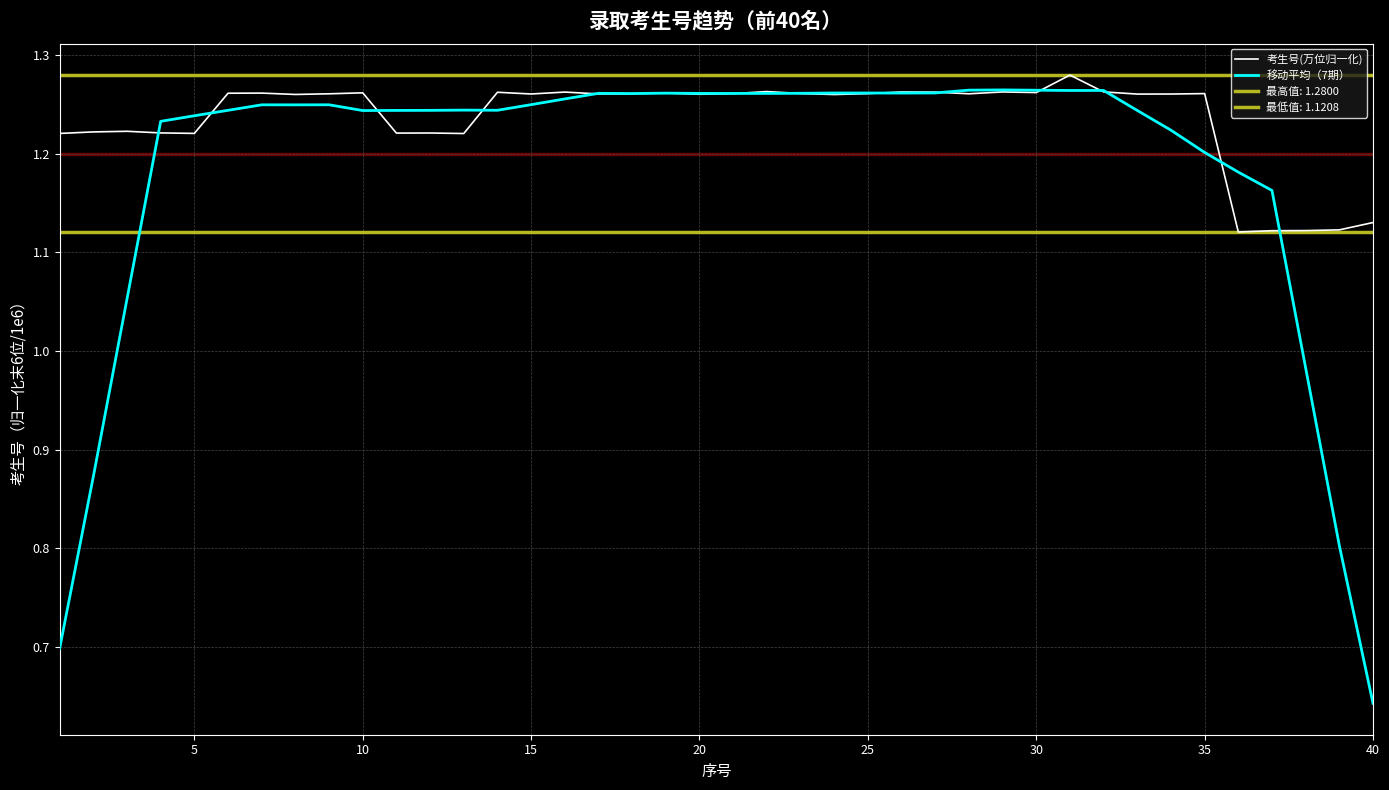

Between 19 and 35, which is larger?

19